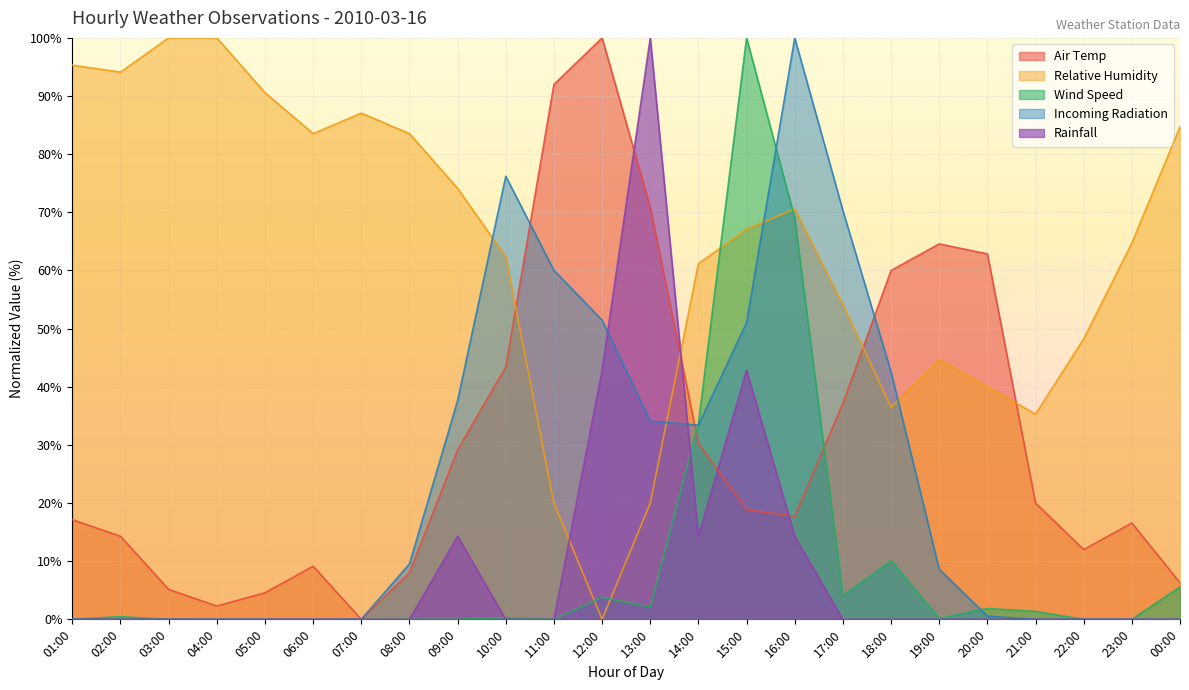

Is the value of Wind Speed at 19:00 greater than the value of Rainfall at 09:00?

No